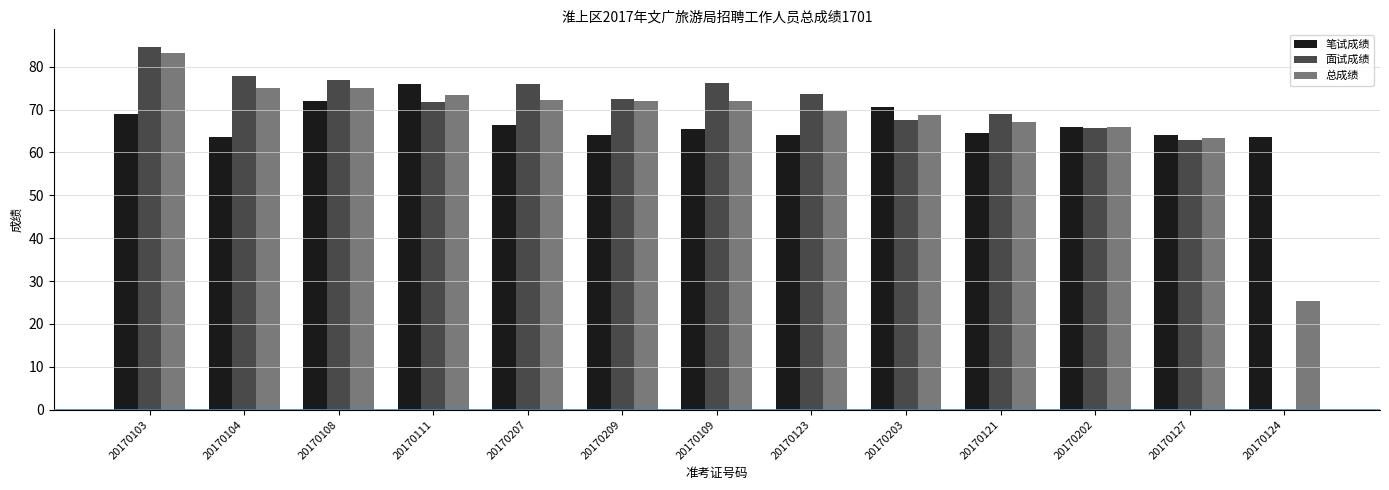

True or false: 面试成绩 has a value of 77.0 at 20170108.

True